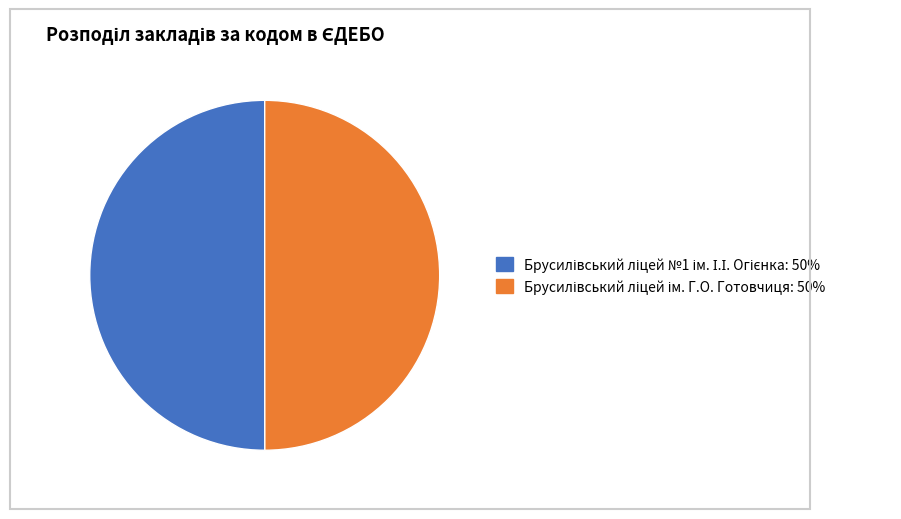

How many slices are in this pie chart?

2